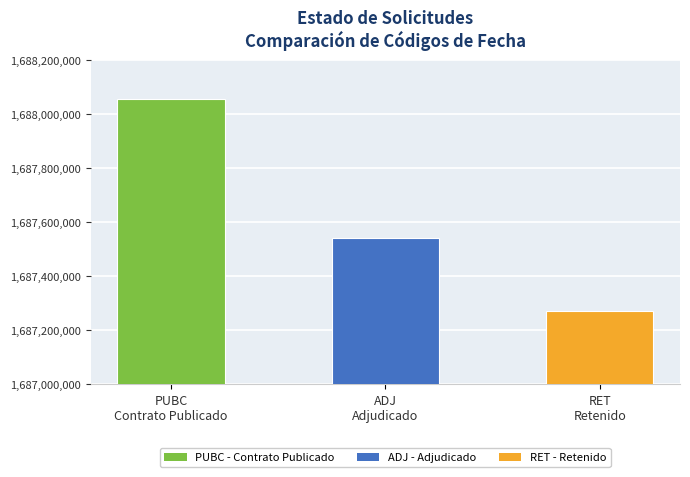

Read the value at ADJ
Adjudicado, to the nearest 100.

1687540800